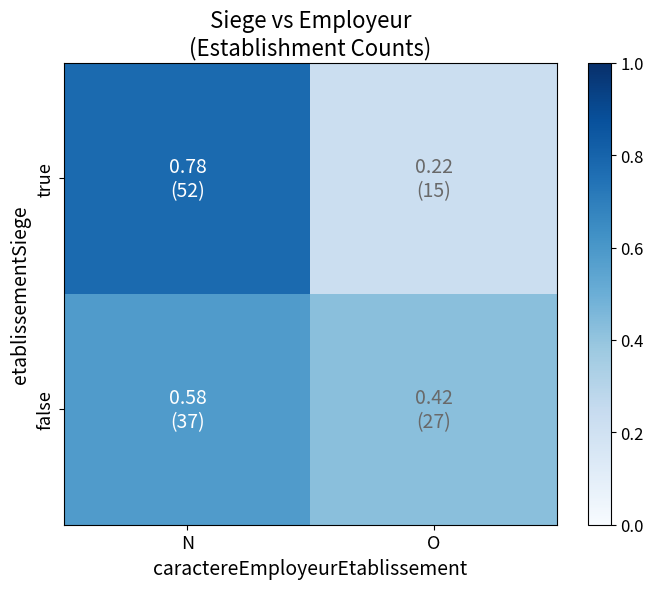

At which category is the sum across all series the highest?

N